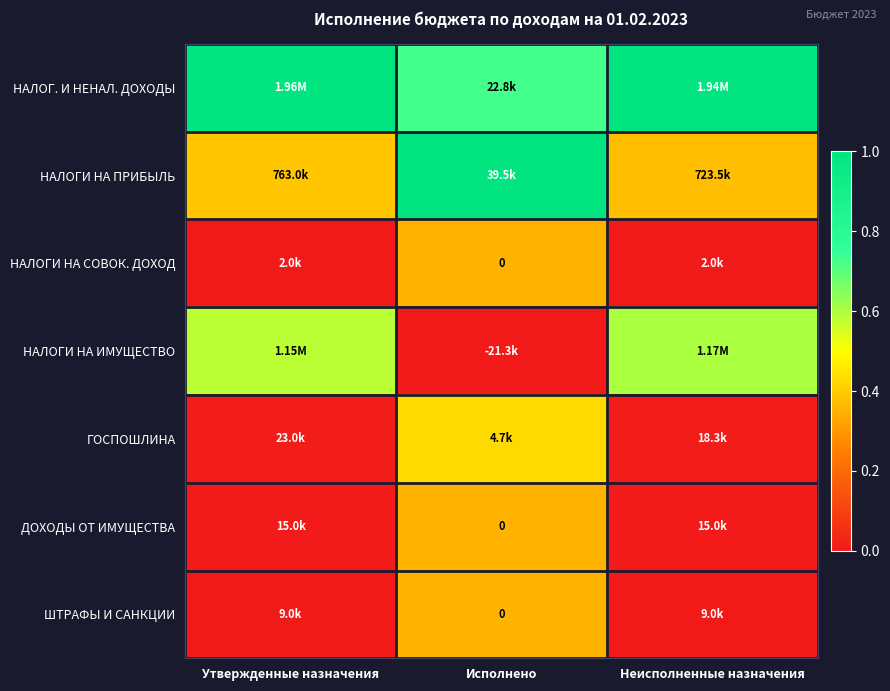

Count the number of data series in this chart.

7